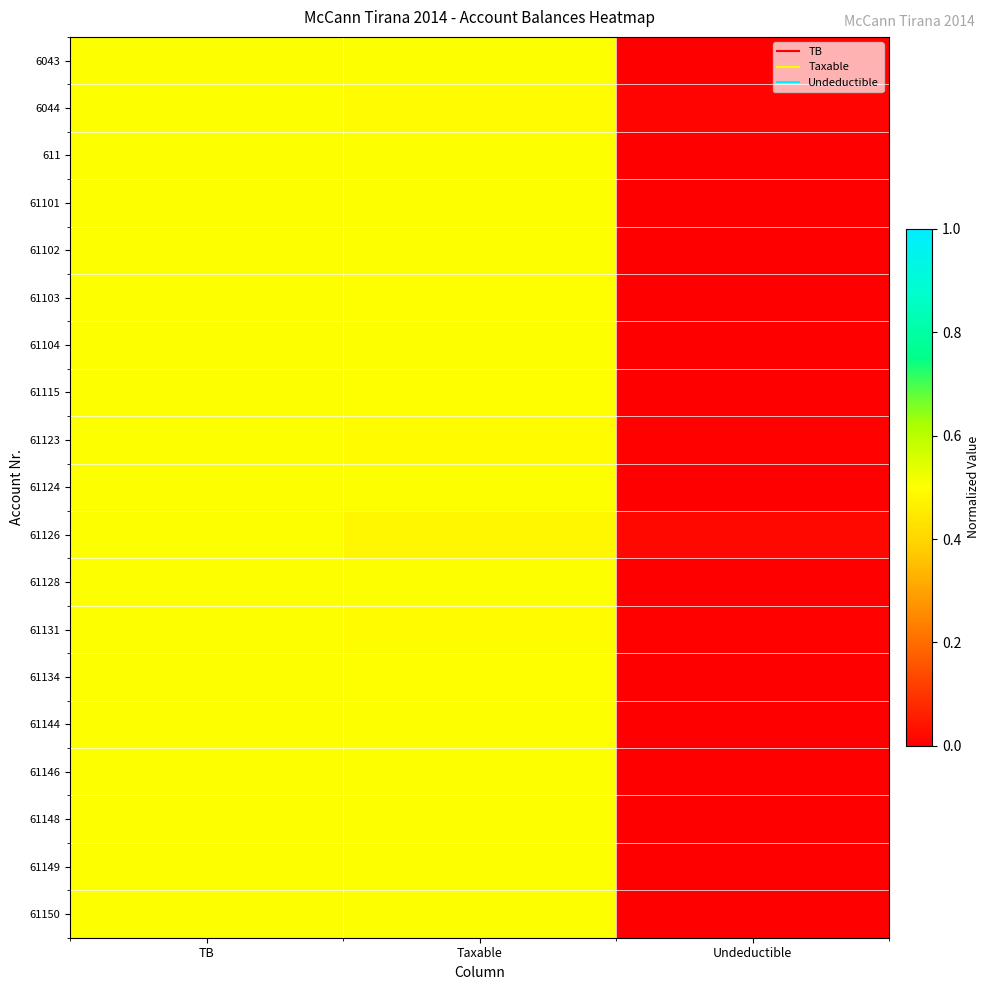

Rank the series at TB from lowest to highest value.

6043, 6044, 611, 61101, 61102, 61103, 61104, 61115, 61123, 61124, 61126, 61128, 61131, 61134, 61144, 61146, 61148, 61149, 61150